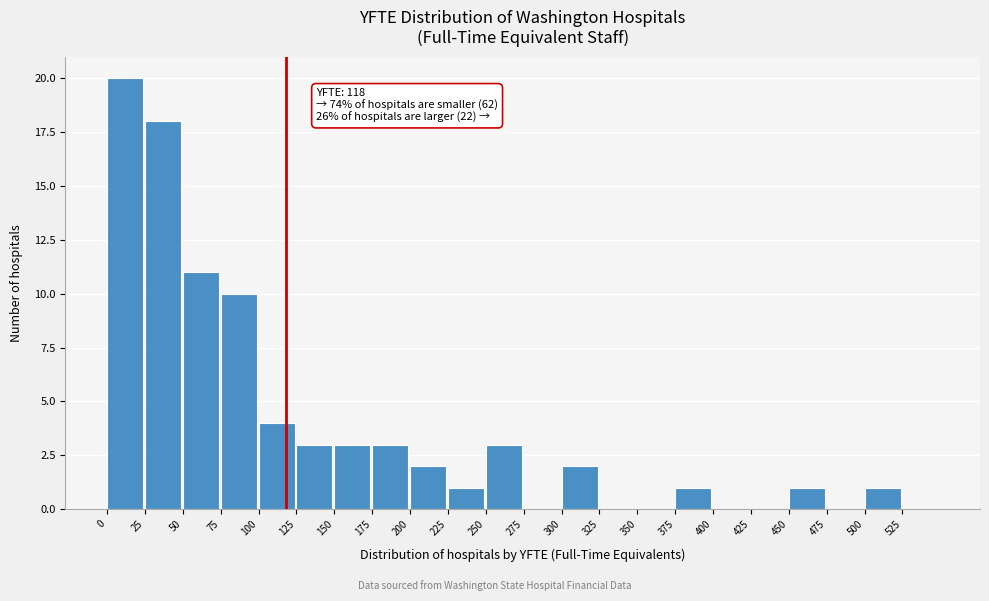

Which range on the x-axis has the tallest bar?

0 to 25